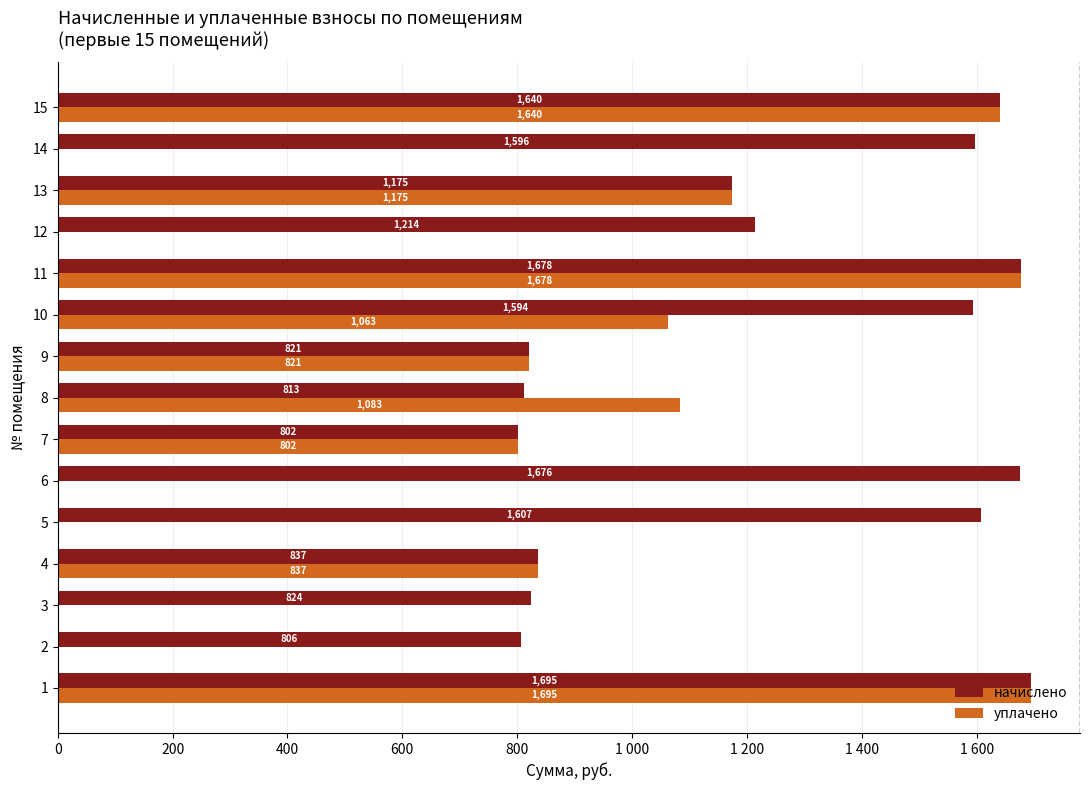

Which series has the largest total across all categories?

начислено